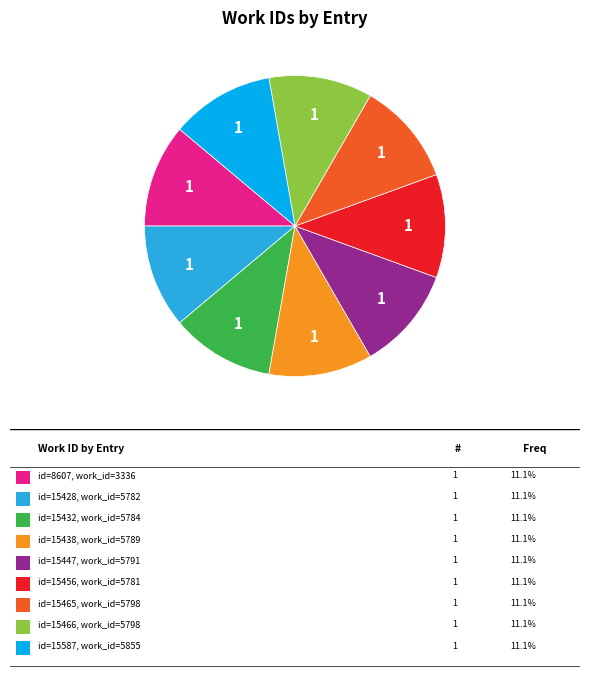

Is there a majority slice in this chart?

No